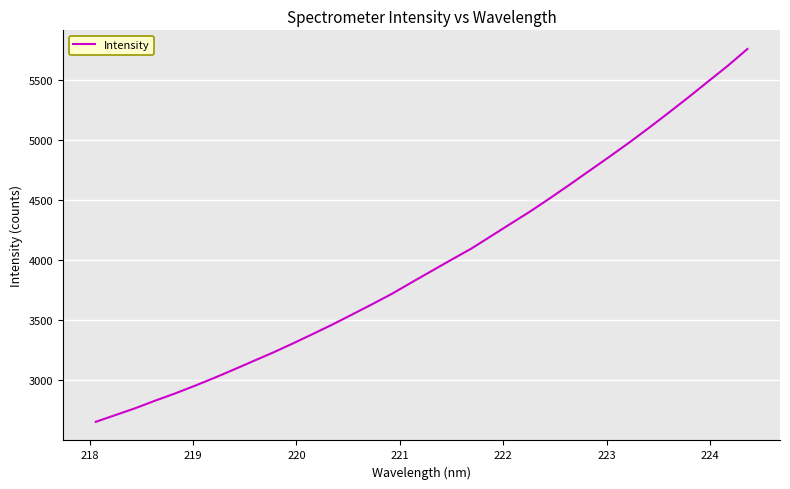

What is the minimum value shown in the chart?

2655.7